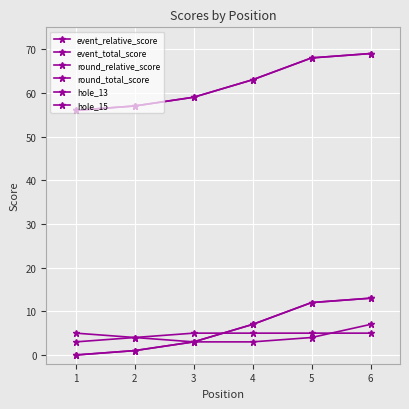

Does the chart display data point markers on the line(s)?

Yes